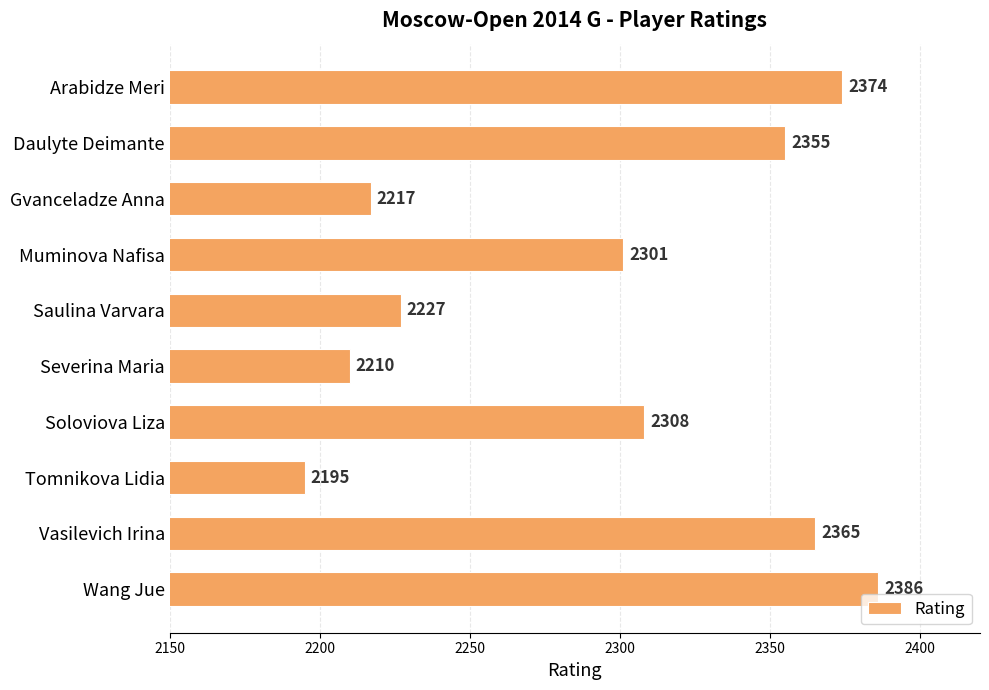

Reading top to bottom, list all the values displayed in this chart.

2374	2355	2217	2301	2227	2210	2308	2195	2365	2386